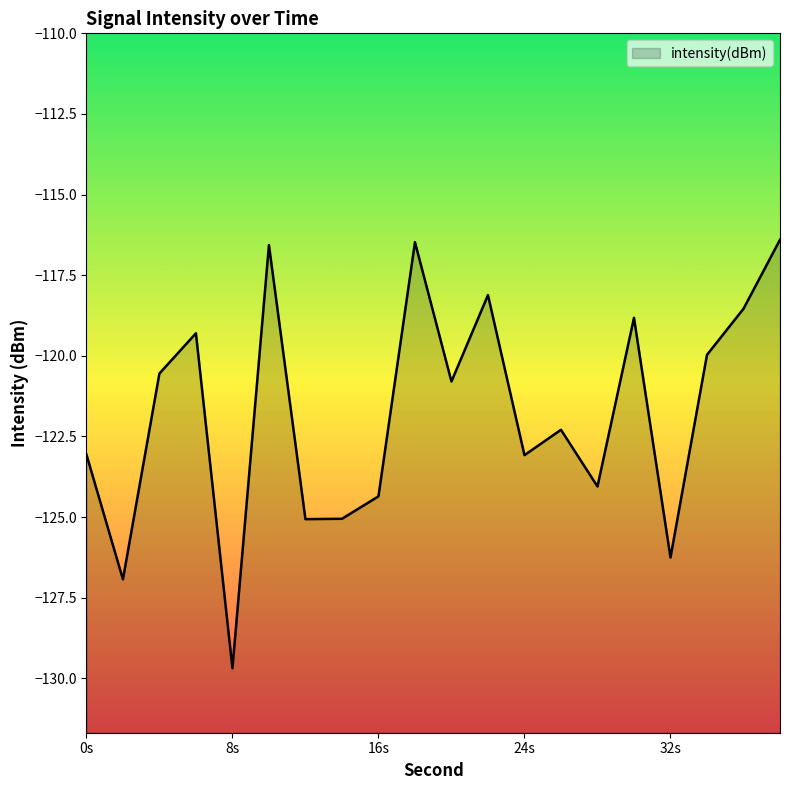

How many distinct data groups are displayed?

1